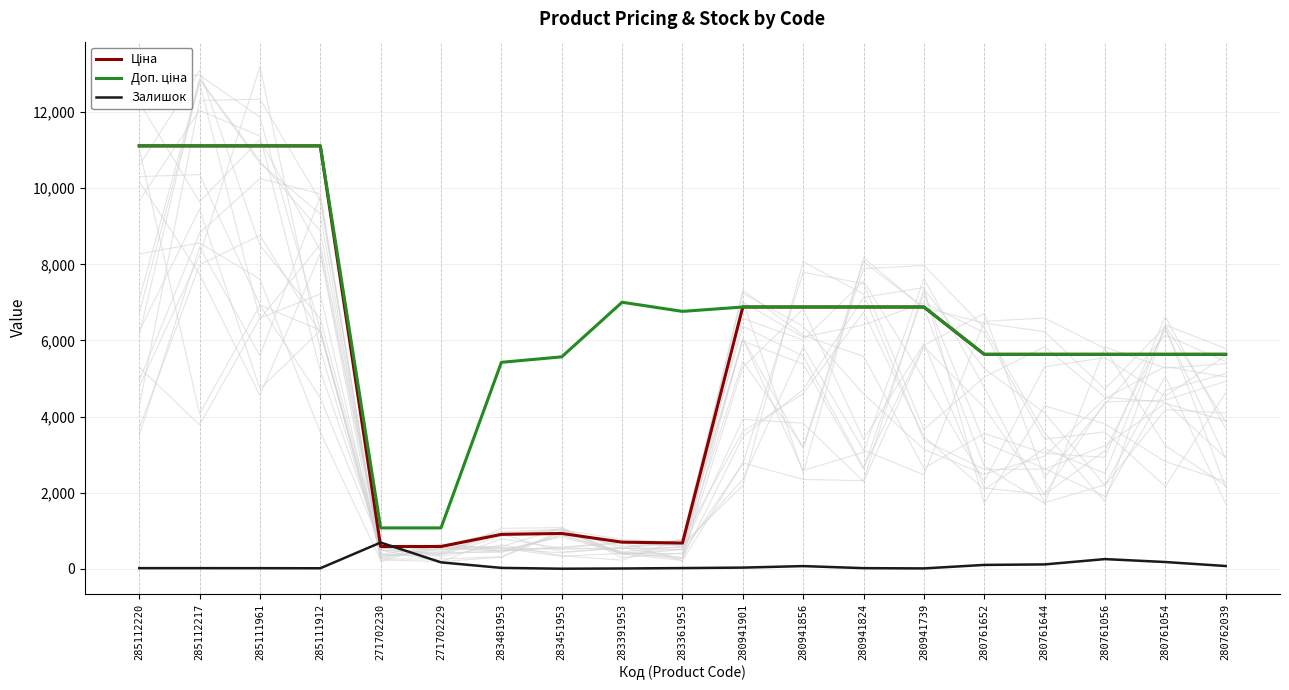

What is the average value of the Ціна series?

5501.8